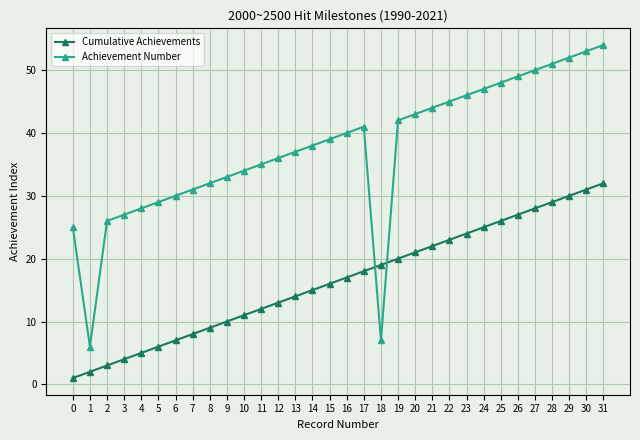

What is the minimum value shown in the chart?

1